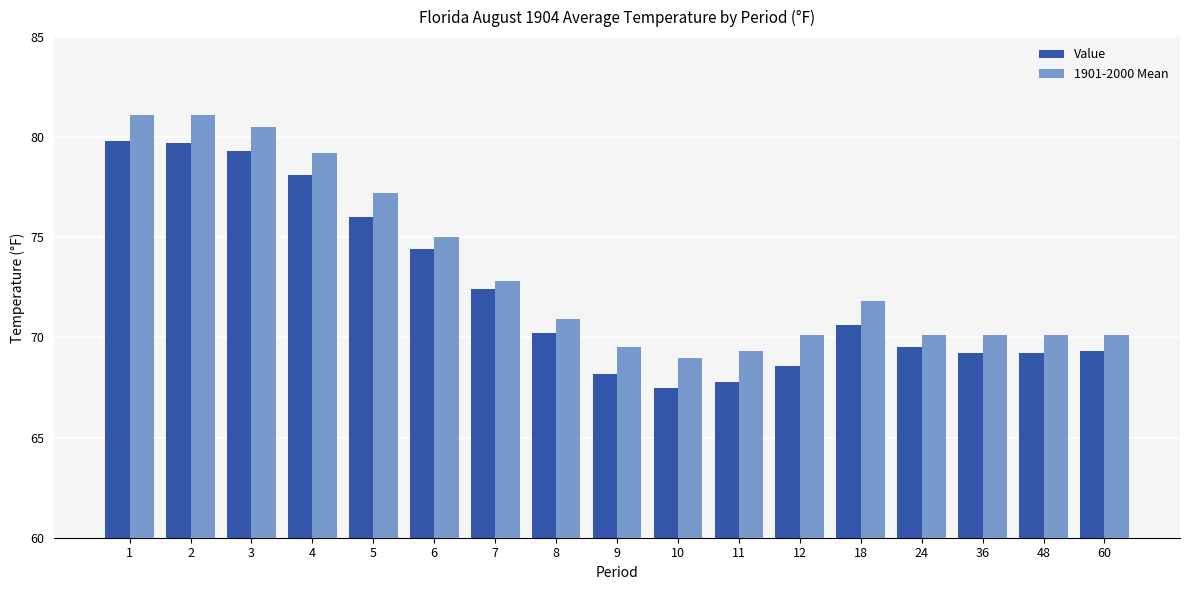

How many values in the 1901-2000 Mean series are below 70?

3